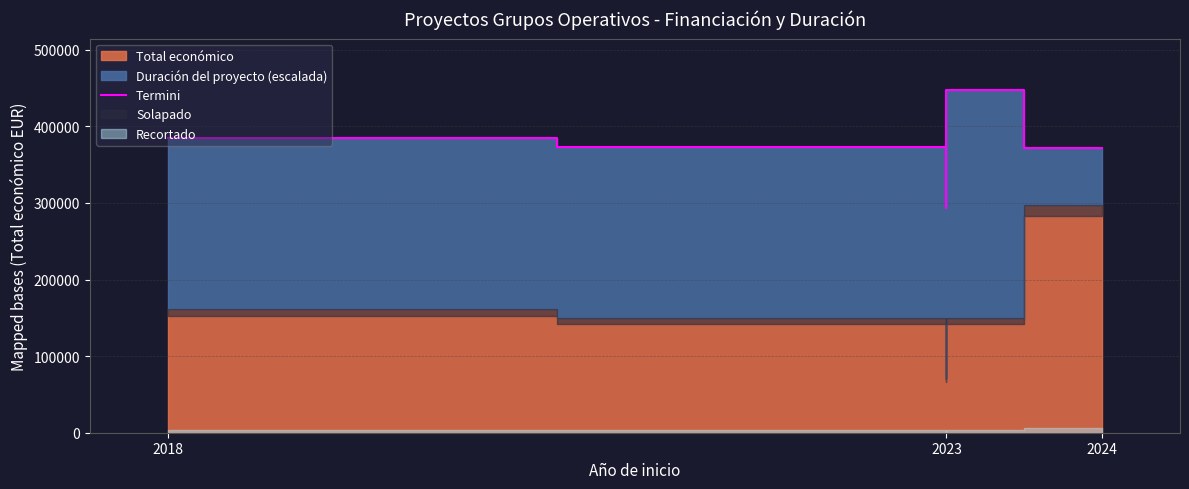

True or false: there are more than 0 points higher than both neighbors.

True